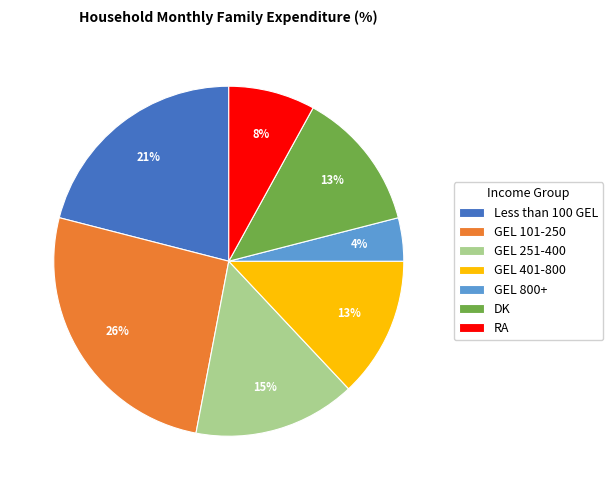

How many segments does this pie chart have?

7